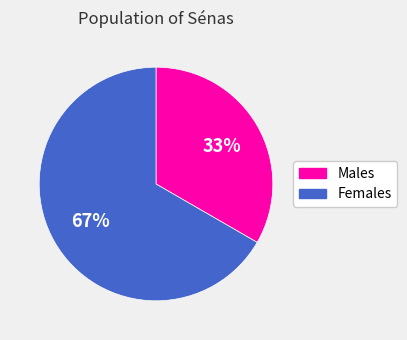

Do Males and Females together represent more than half of the pie?

Yes